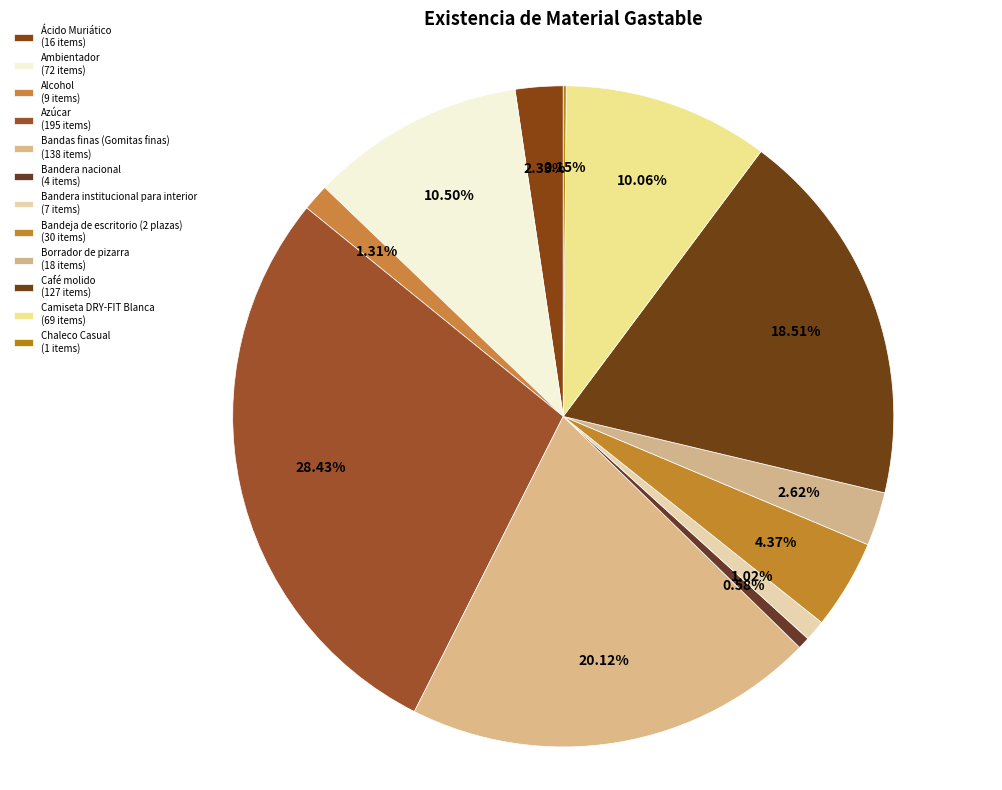

How many slices are in this pie chart?

12